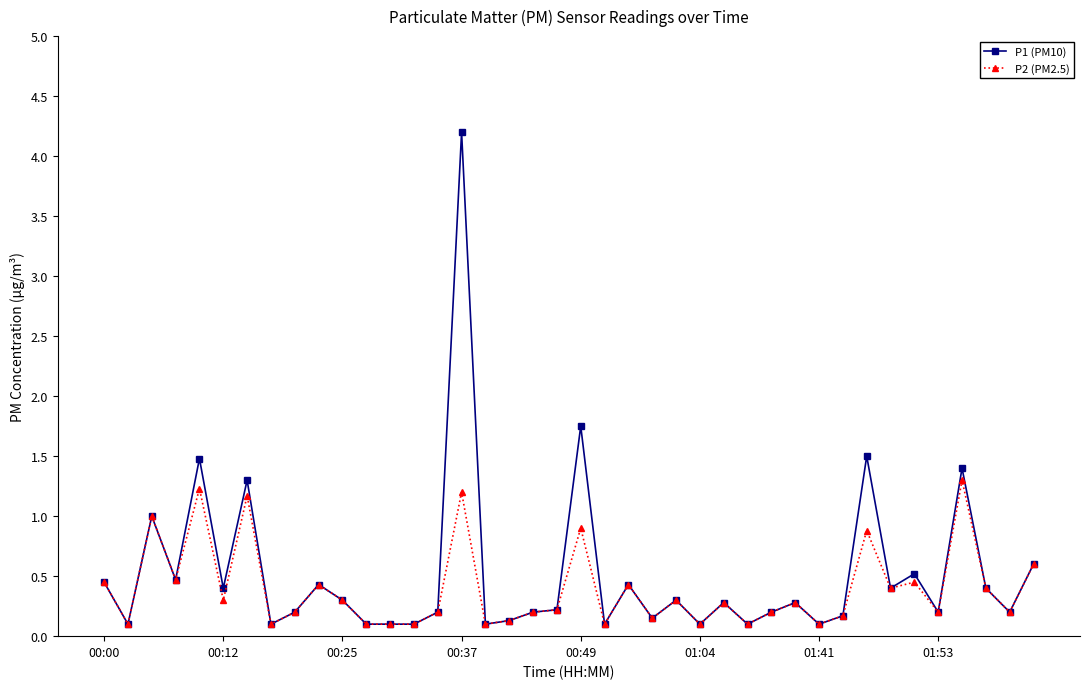

Which series has the largest range (max minus min)?

P1 (PM10)